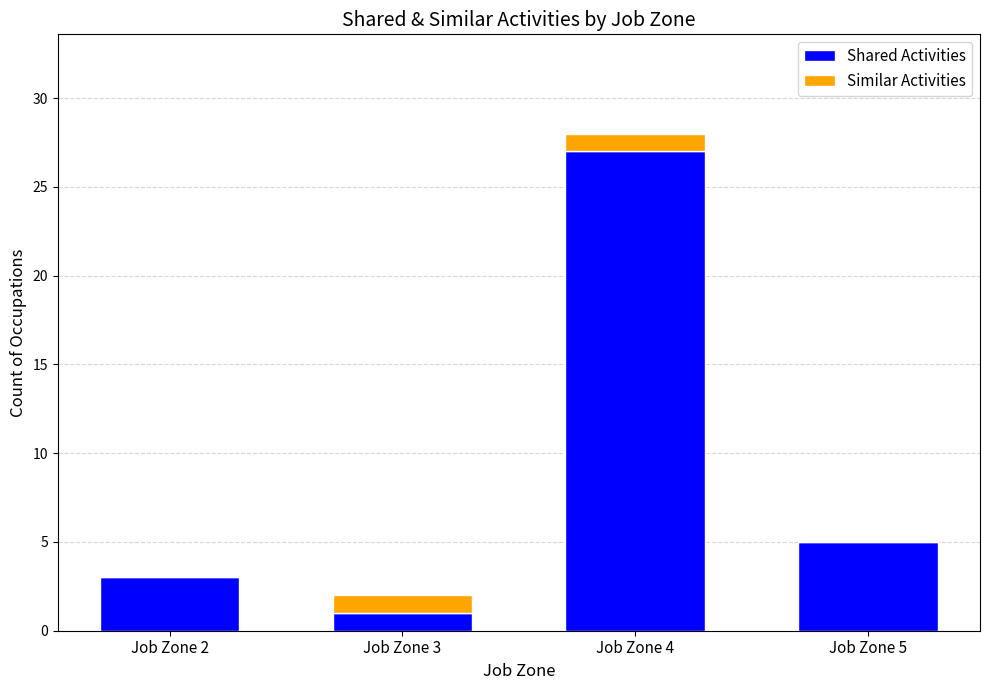

Count the number of categories in the chart.

4